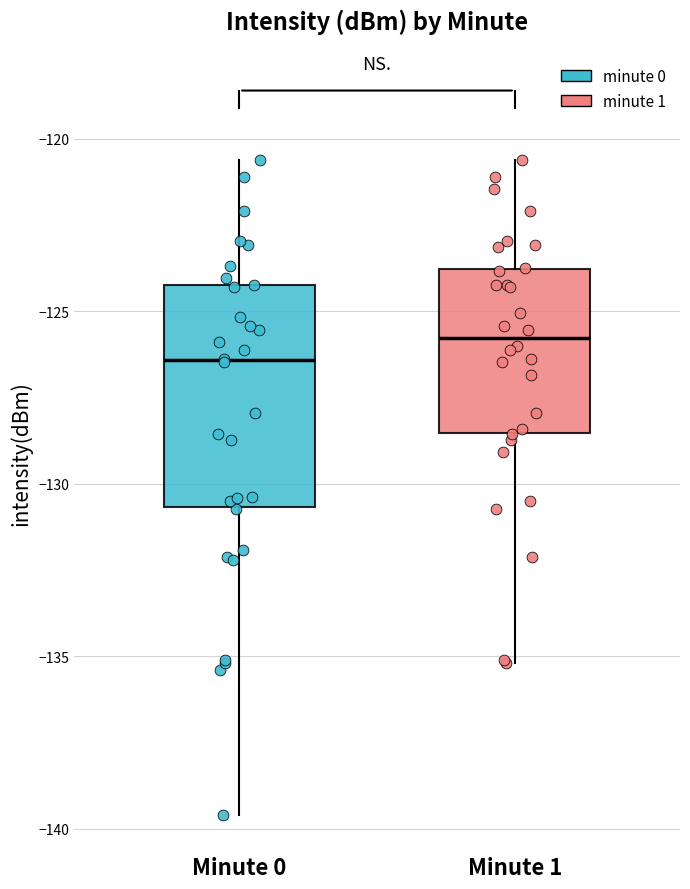

Reading left to right, read every box against the y-axis: the position of its median line, the range the box covers, and the ends of its whiskers. The values are not printed on the chart, so give them approximately, as read against the axis.

Minute 0: median -126.5, box -130.5 to -124.0, whiskers -139.5 to -120.5
Minute 1: median -126.0, box -128.5 to -124.0, whiskers -135.0 to -120.5